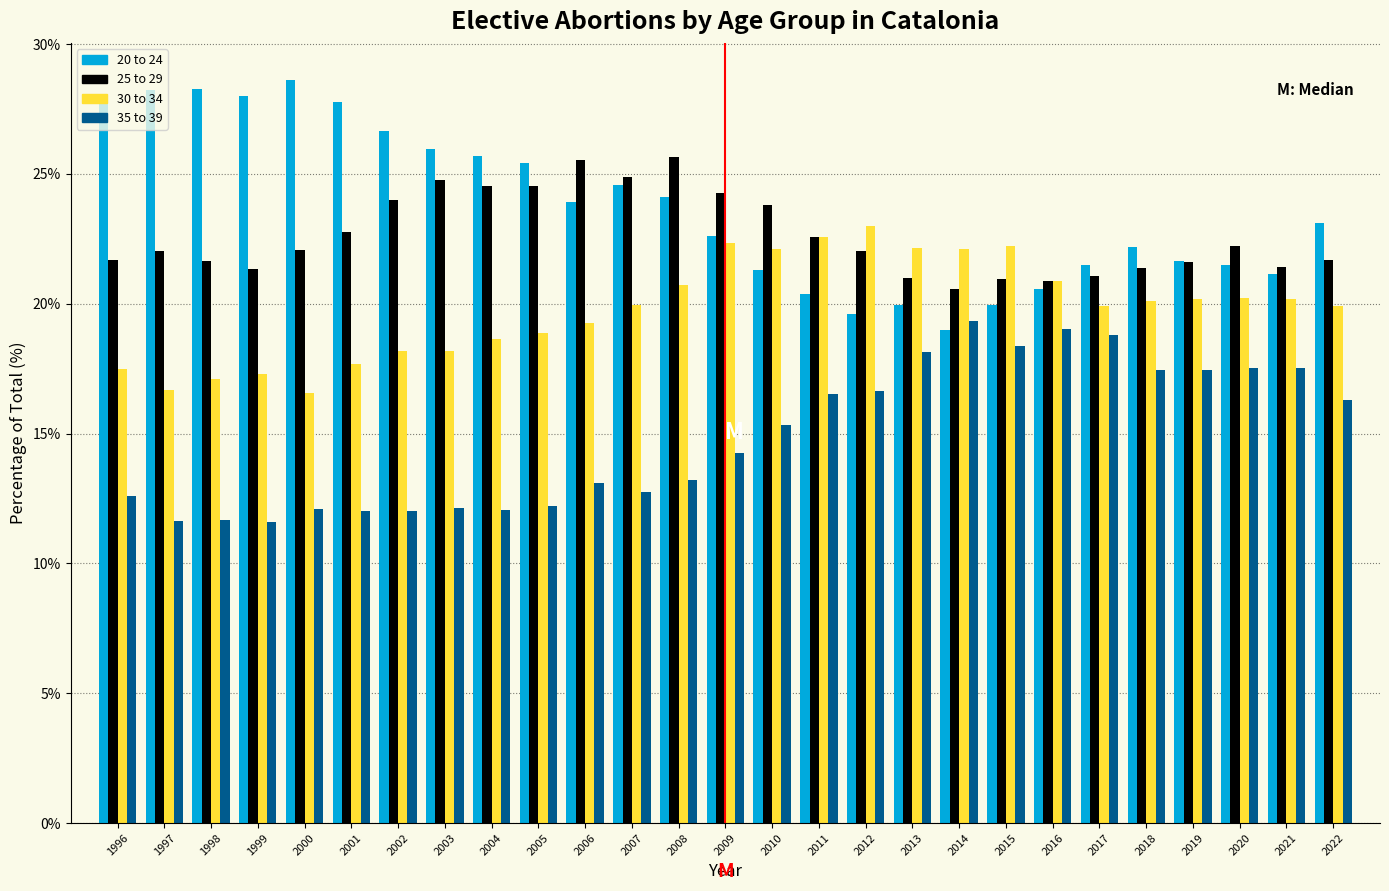

What is the total value across all series at 2001?

80.3